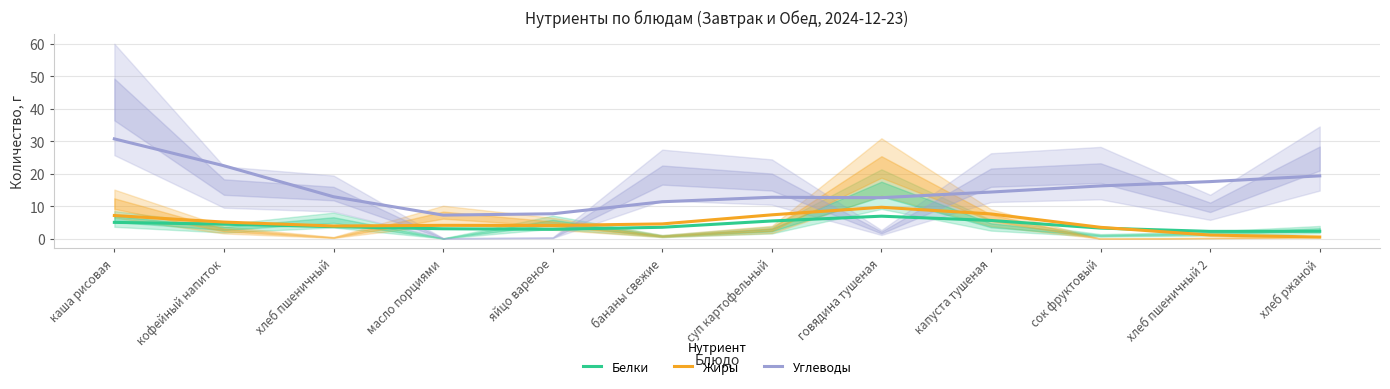

At which category does Жиры reach its first local valley?

хлеб пшеничный